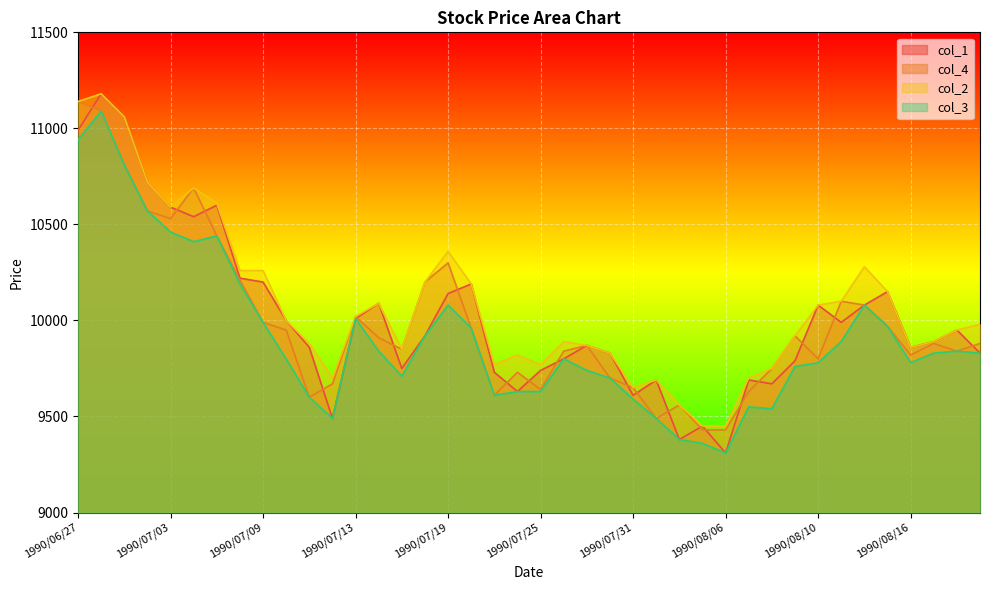

What is the maximum value shown in the chart?

11180